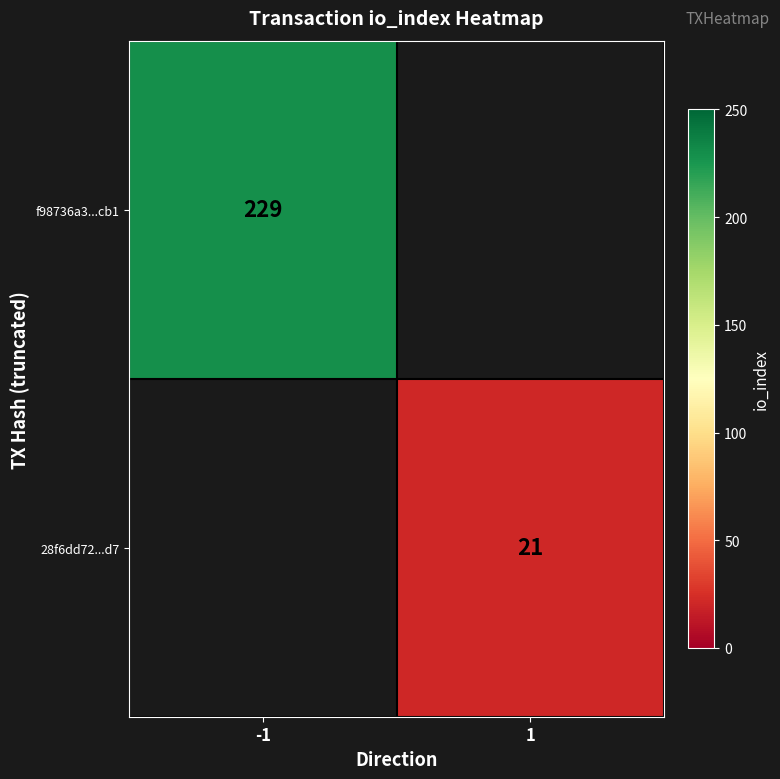

The value of 28f6dd72...d7 at 1 is 21. True or false?

True